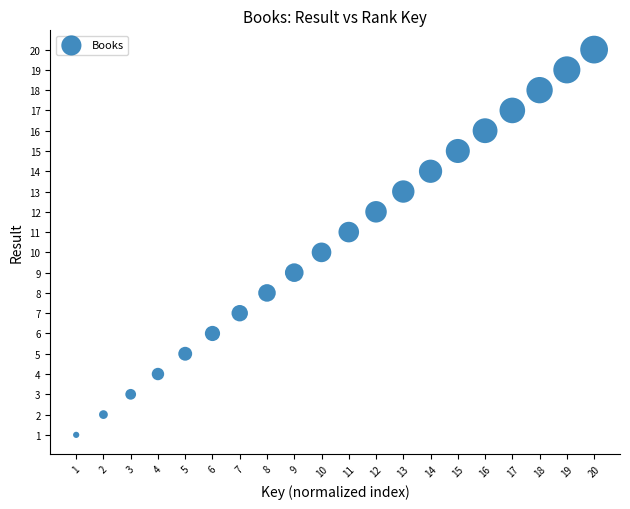

What is the range of Y values (max minus min)?

19